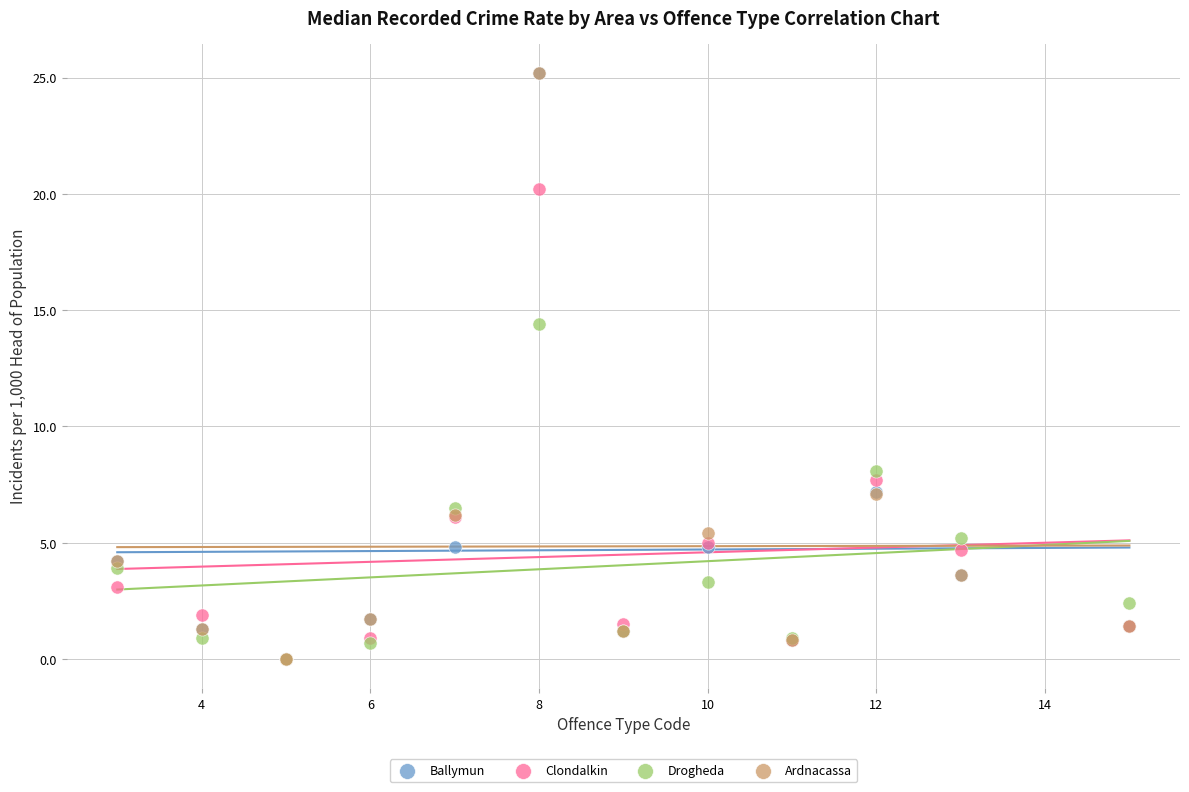

In the Clondalkin series, what Y value is closest to 10?

7.7